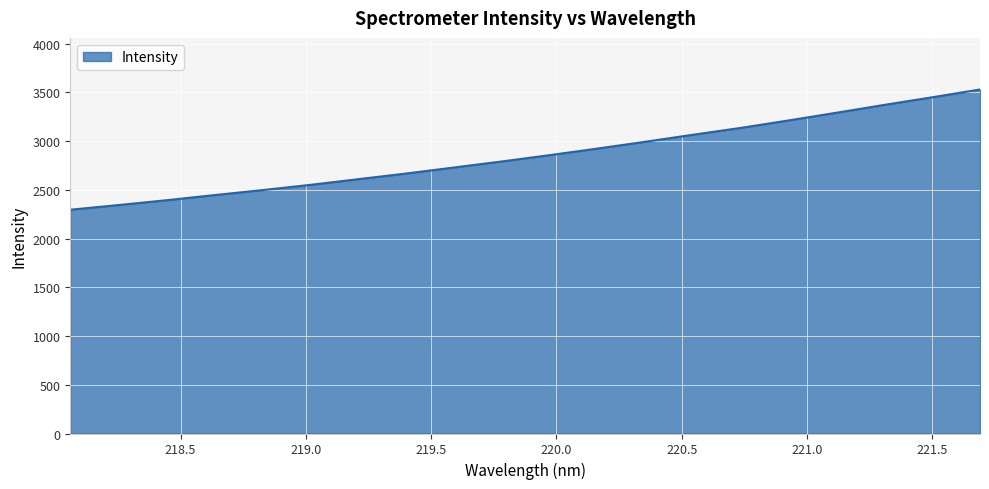

What is the difference between the maximum and minimum values?

1233.8